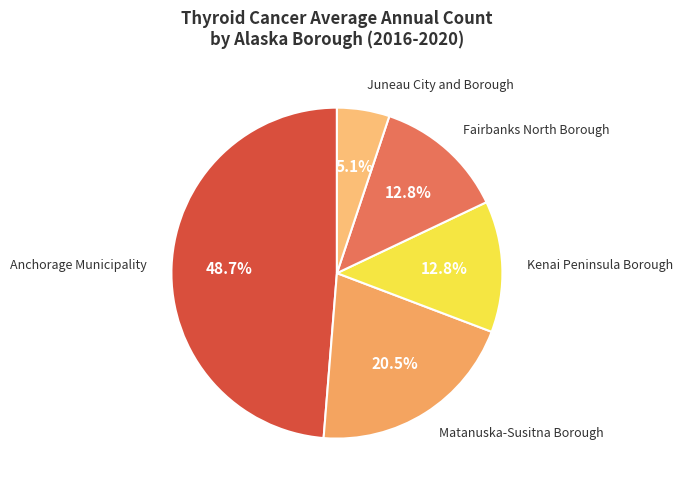

Combined, do Fairbanks North Borough and Kenai Peninsula Borough account for over 50%?

No